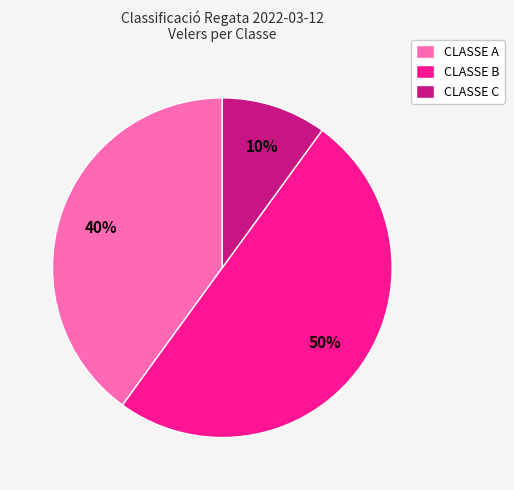

The CLASSE C slice represents 10% of the pie. True or false?

True